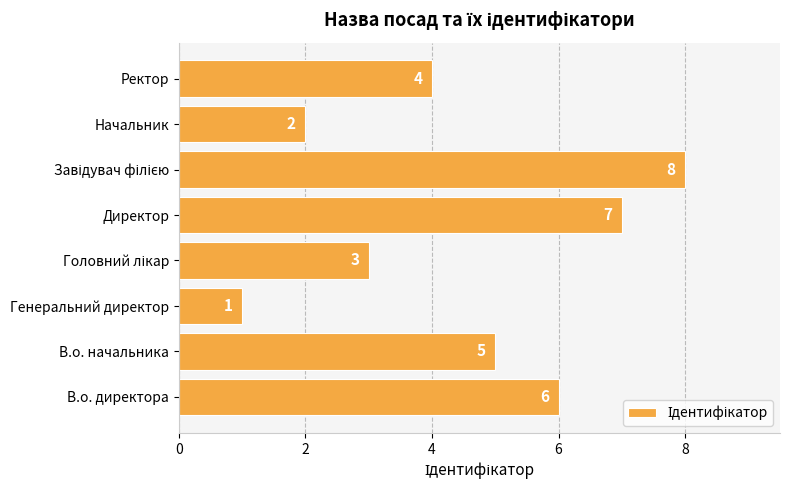

Between Ректор and Директор, which is larger?

Директор